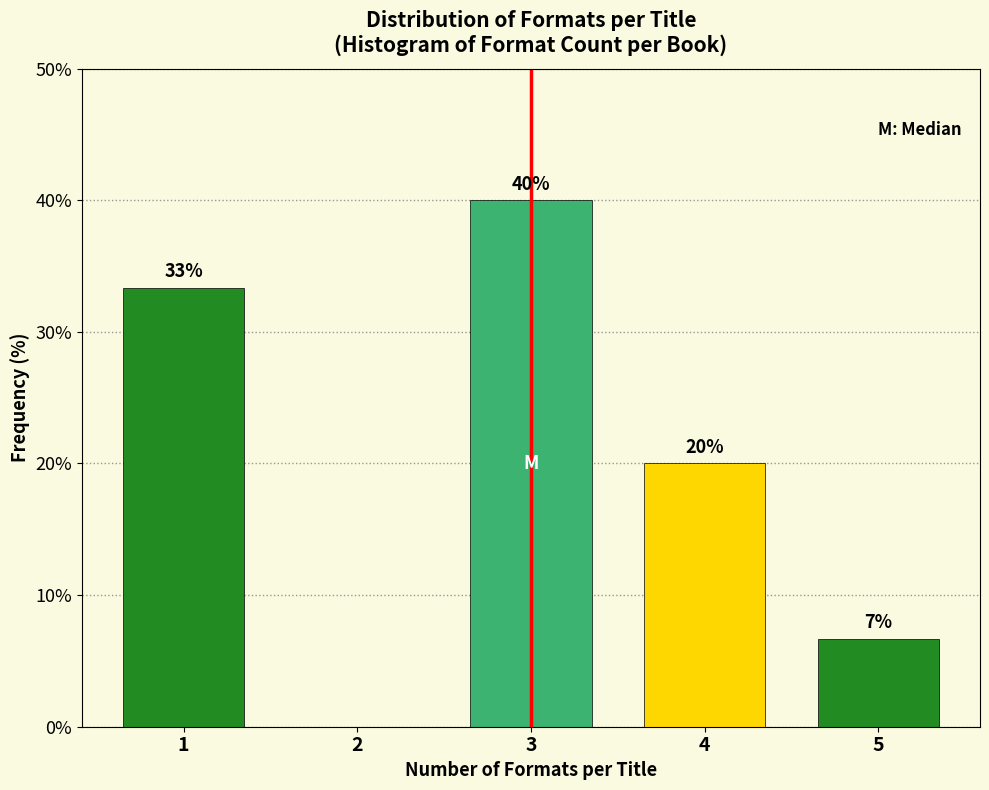

Which has a higher value, 3 or 2?

3